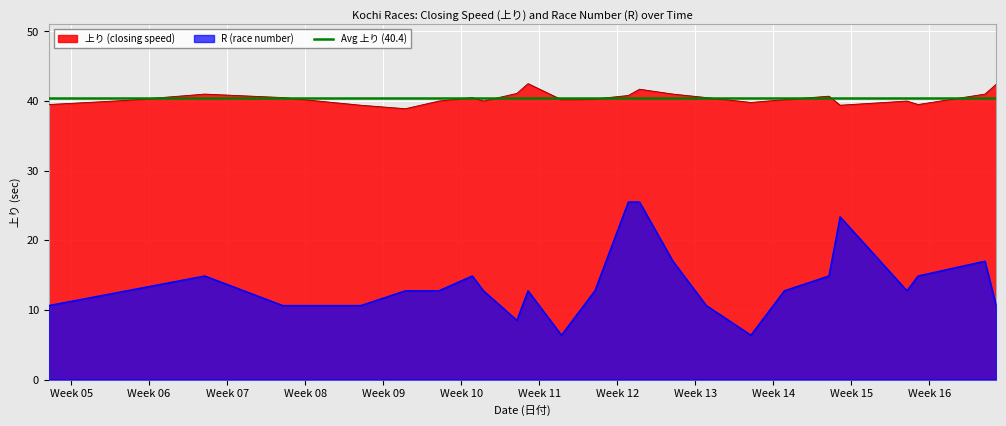

What is the highest value of the 上り (closing speed) series?

42.5